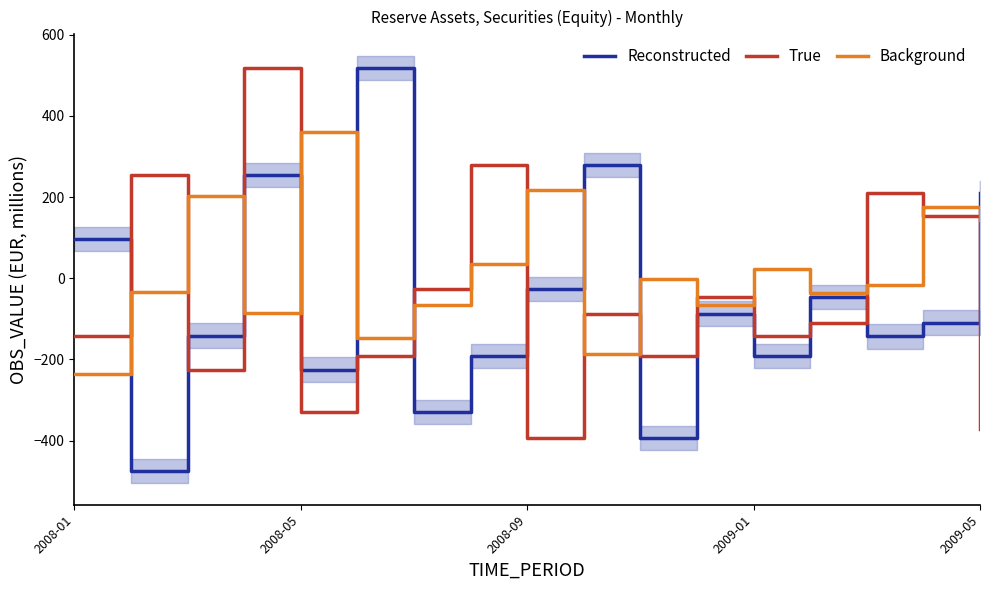

In OBS_VALUE, how many points are lower than both neighbors (excluding endpoints)?

6